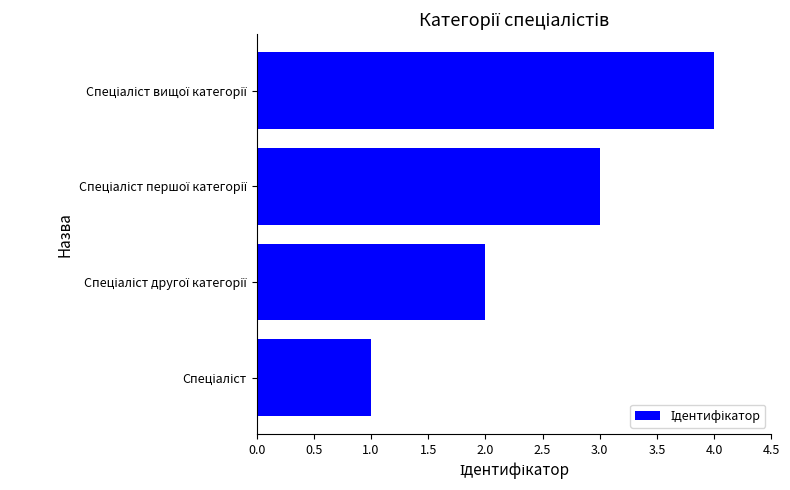

Count the number of categories in the chart.

4